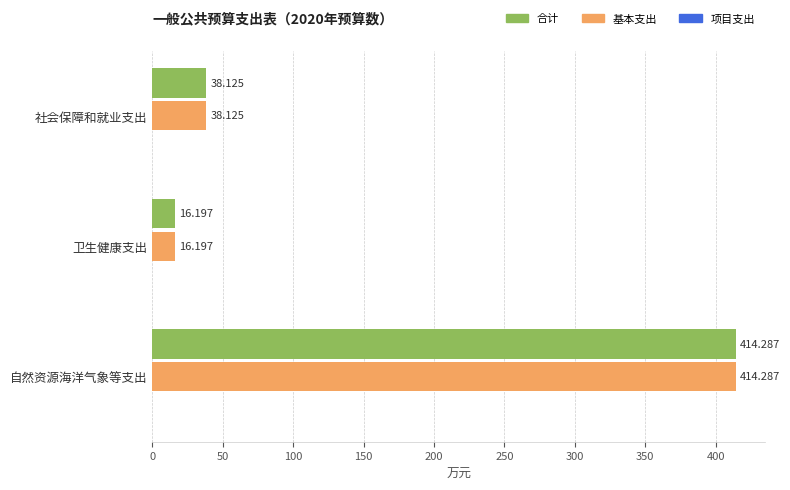

List the labels in order of 基本支出 value, largest first.

自然资源海洋气象等支出, 社会保障和就业支出, 卫生健康支出